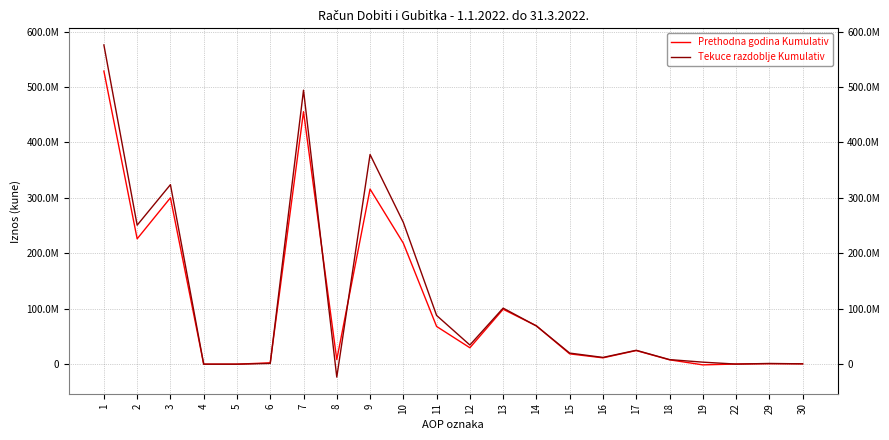

In Prethodna godina Kumulativ, how many points are higher than both neighbors (excluding endpoints)?

6